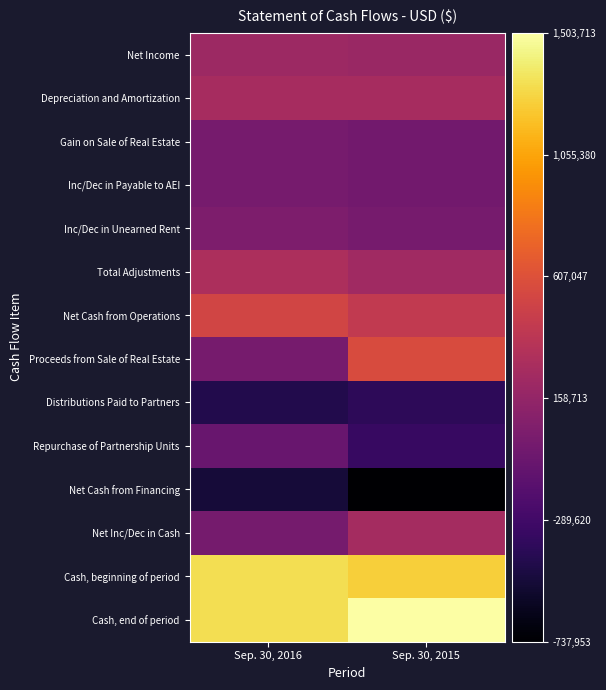

Reading left to right, extract all data points from this chart.

Net Income: Sep. 30, 2016=213374	Sep. 30, 2015=193045
Depreciation and Amortization: Sep. 30, 2016=268647	Sep. 30, 2015=268647
Gain on Sale of Real Estate: Sep. 30, 2016=0	Sep. 30, 2015=-21525
Inc/Dec in Payable to AEI: Sep. 30, 2016=-1234	Sep. 30, 2015=-21531
Inc/Dec in Unearned Rent: Sep. 30, 2016=34349	Sep. 30, 2015=5018
Total Adjustments: Sep. 30, 2016=301762	Sep. 30, 2015=230609
Net Cash from Operations: Sep. 30, 2016=515136	Sep. 30, 2015=423654
Proceeds from Sale of Real Estate: Sep. 30, 2016=0	Sep. 30, 2015=571525
Distributions Paid to Partners: Sep. 30, 2016=-440412	Sep. 30, 2015=-395261
Repurchase of Partnership Units: Sep. 30, 2016=-77331	Sep. 30, 2015=-342692
Net Cash from Financing: Sep. 30, 2016=-517743	Sep. 30, 2015=-737953
Net Inc/Dec in Cash: Sep. 30, 2016=-2607	Sep. 30, 2015=257226
Cash, beginning of period: Sep. 30, 2016=1315575	Sep. 30, 2015=1246487
Cash, end of period: Sep. 30, 2016=1312968	Sep. 30, 2015=1503713